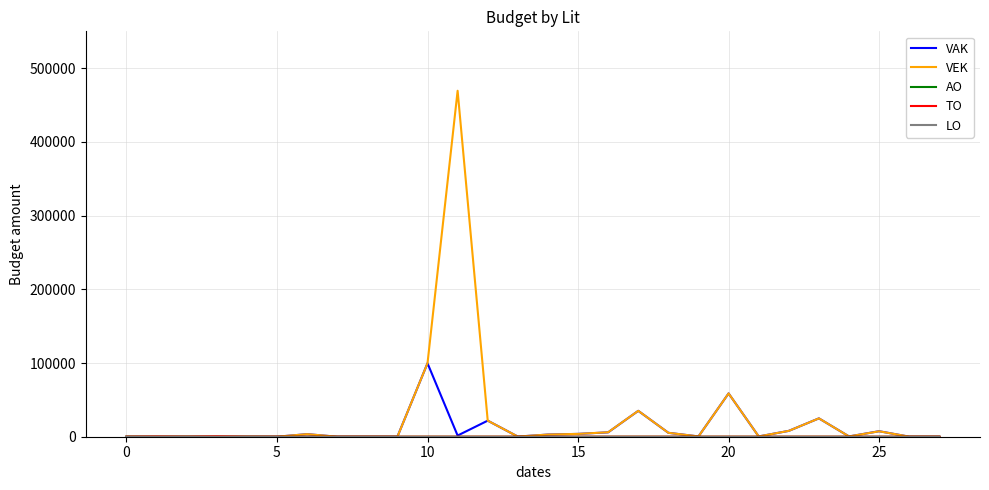

What is the greatest value displayed?

469375